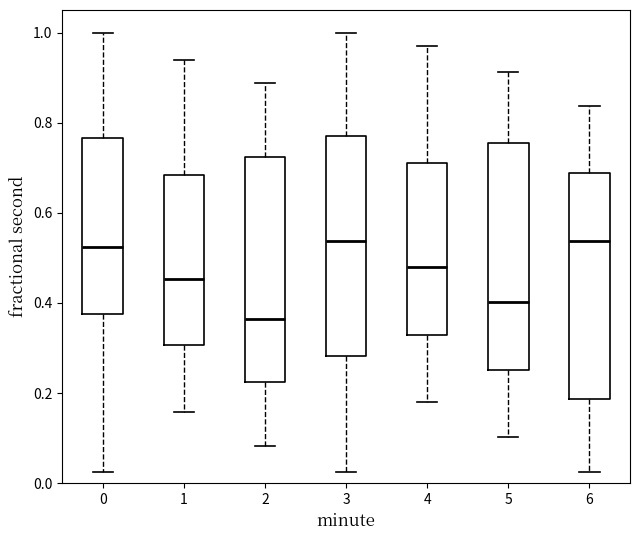

Reading left to right, transcribe this box plot: for each box, give where its median line is, the range the box spans, and where its two whiskers end, as read against the y-axis. The values are not printed on the chart, so give them approximately, as read against the axis.

0: median 0.52, box 0.38 to 0.76, whiskers 0.02 to 1.00
1: median 0.46, box 0.30 to 0.68, whiskers 0.16 to 0.94
2: median 0.36, box 0.22 to 0.72, whiskers 0.08 to 0.88
3: median 0.54, box 0.28 to 0.78, whiskers 0.02 to 1.00
4: median 0.48, box 0.32 to 0.72, whiskers 0.18 to 0.98
5: median 0.40, box 0.26 to 0.76, whiskers 0.10 to 0.92
6: median 0.54, box 0.18 to 0.68, whiskers 0.02 to 0.84